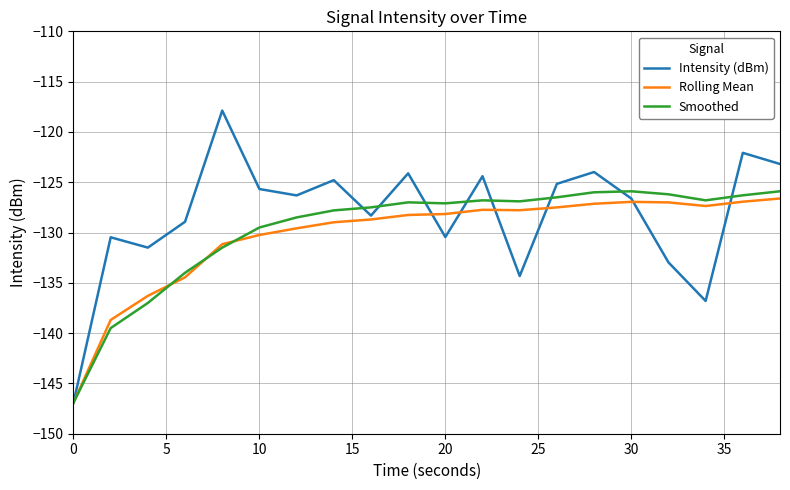

In Rolling Mean, how many points are higher than both neighbors (excluding endpoints)?

2